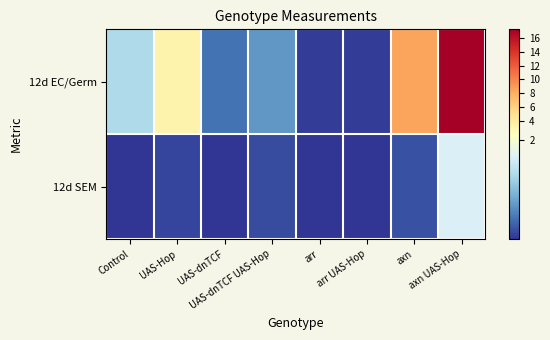

Which has a higher value, UAS-dnTCF or Control?

Control